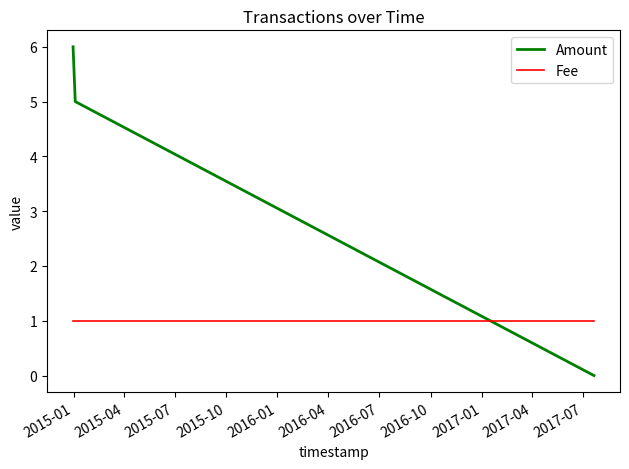

What is the average value of the Amount series?

4